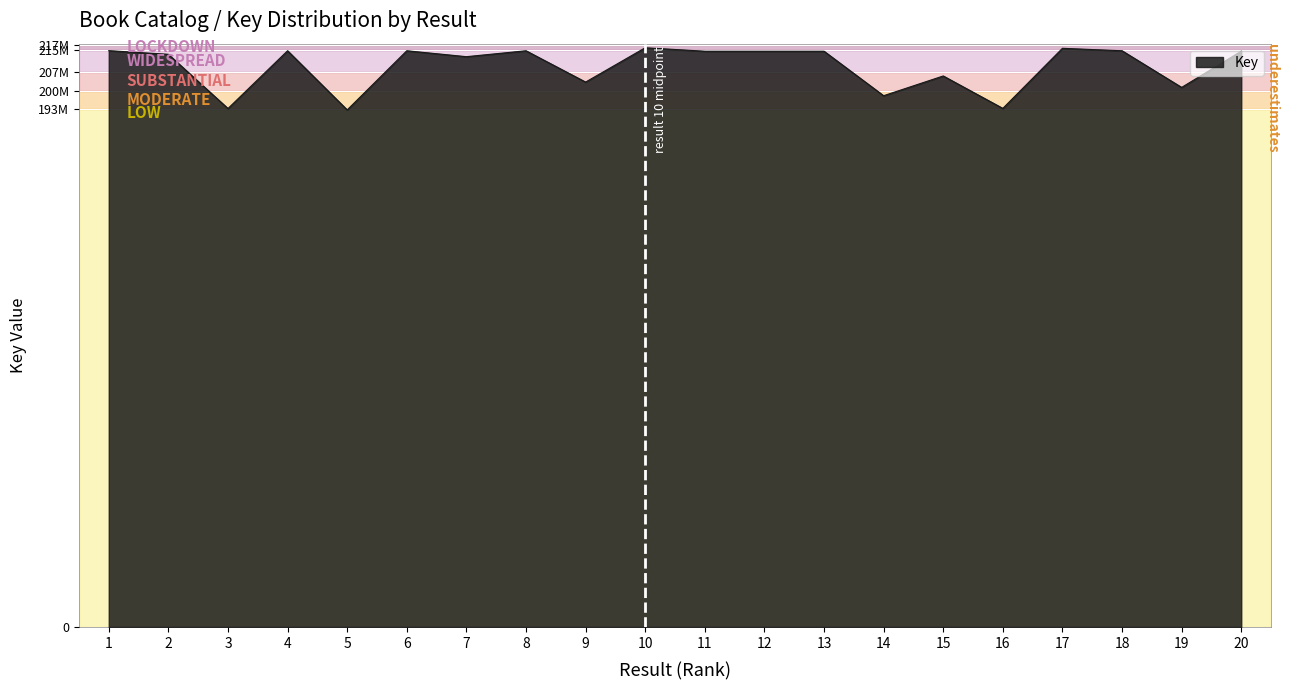

Does the chart have visible grid lines?

Yes